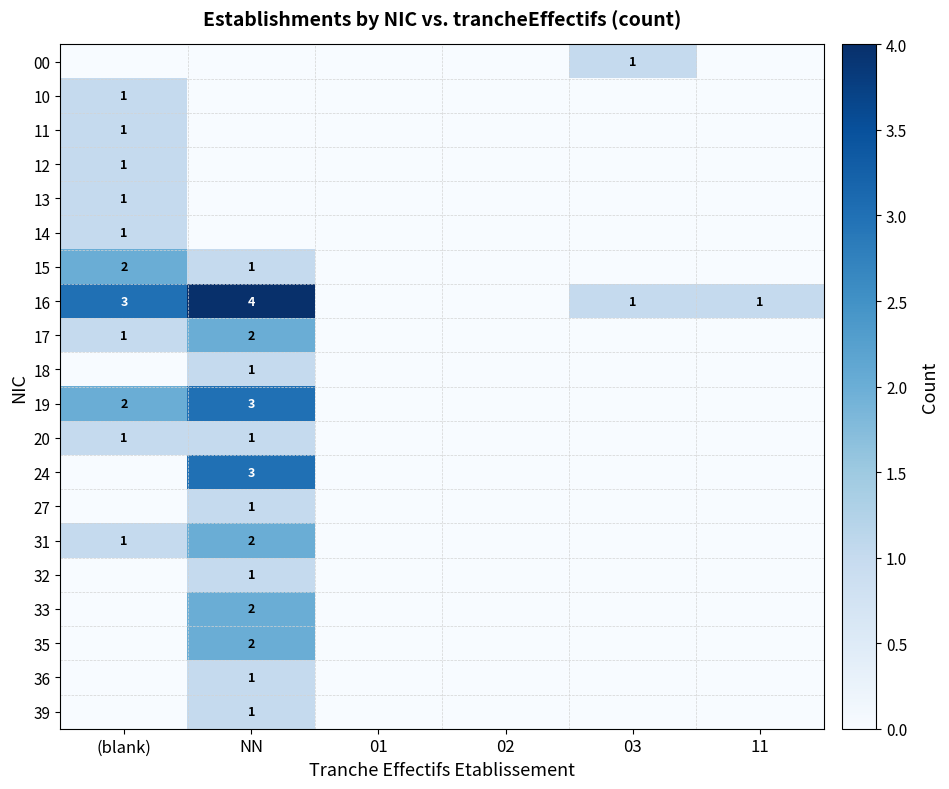

Is the value of 27 at NN greater than the value of 14 at (blank)?

No